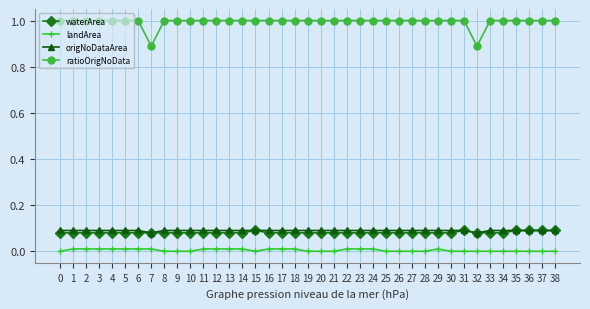

Which series has the largest range (max minus min)?

ratioOrigNoData